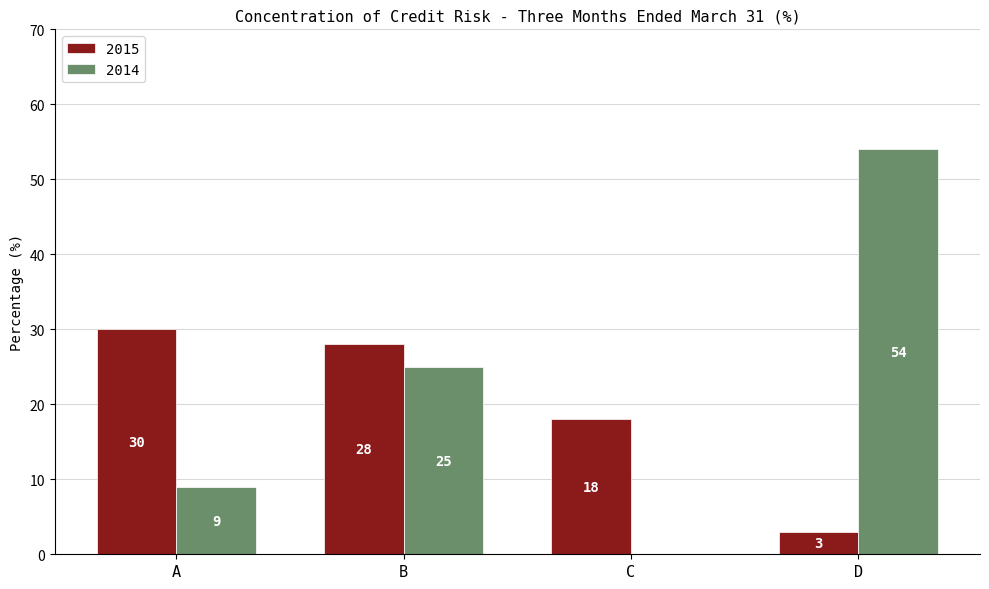

Are the bars grouped side by side (vs. stacked)?

Yes